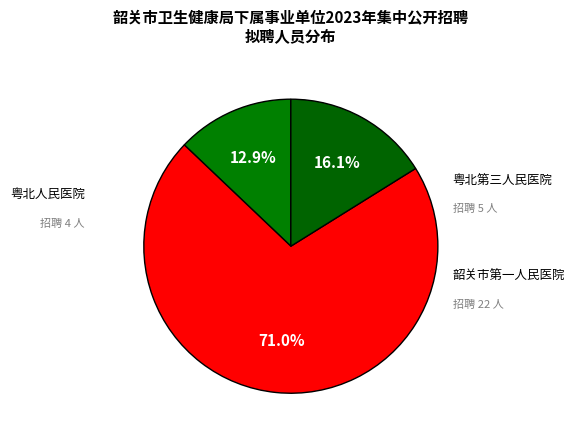

How many slices are in this pie chart?

3